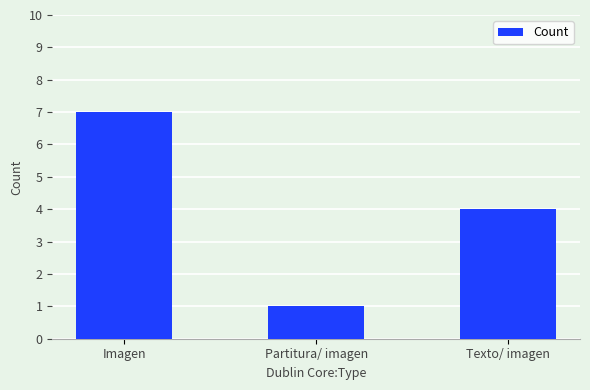

What is the ratio of the value at Texto/ imagen to the value at Partitura/ imagen?

4.0